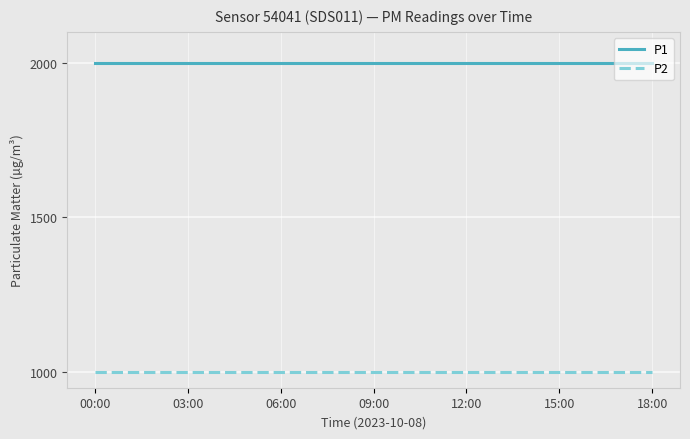

True or false: P1 and P2 cross at least once.

False